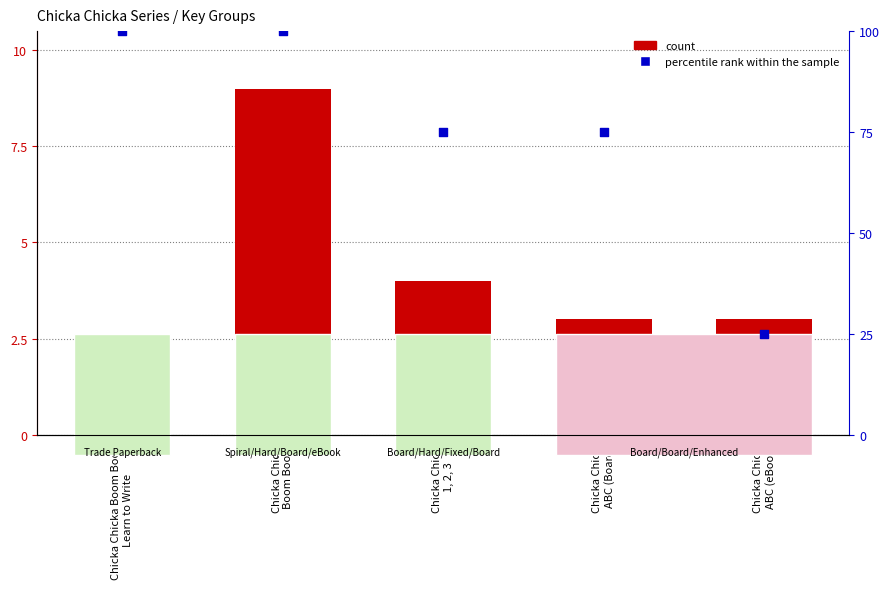

At which category is the sum across all series the highest?

Chicka Chicka
Boom Boom